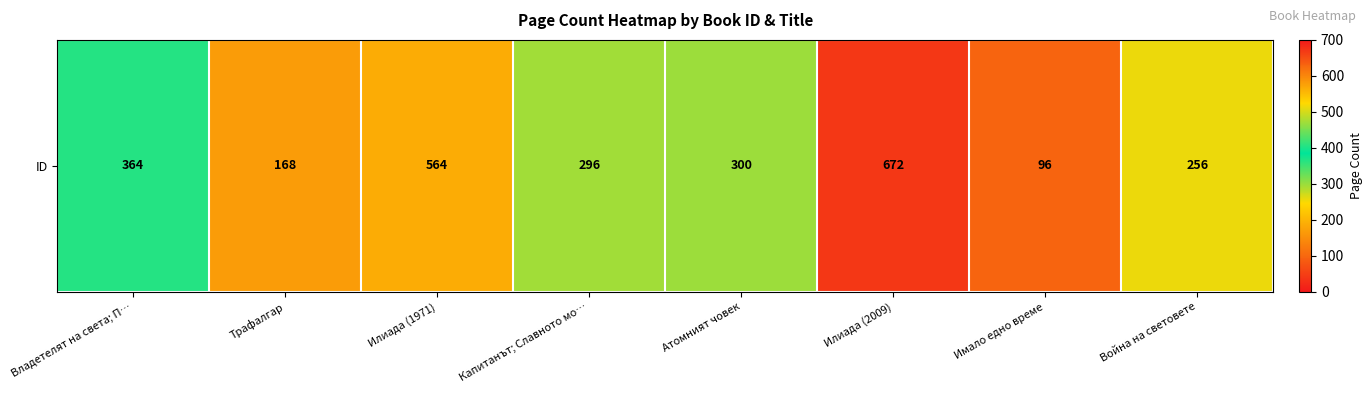

What is the sum of the values at Илиада (2009) and Илиада (1971)?

1236